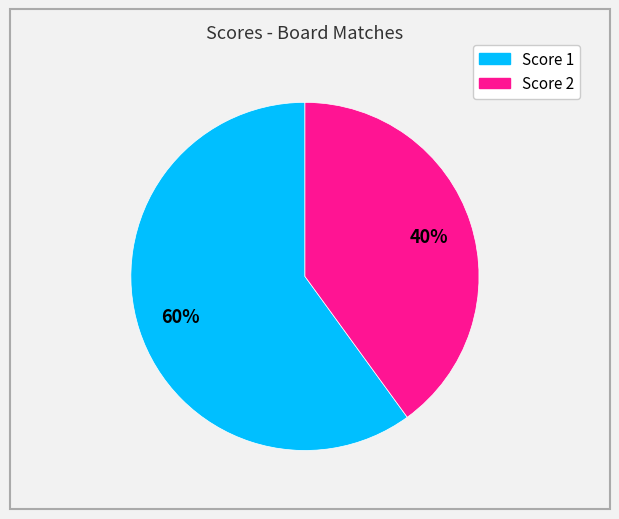

To the nearest percent, what is the difference between the largest and smallest slice percentages?

20%